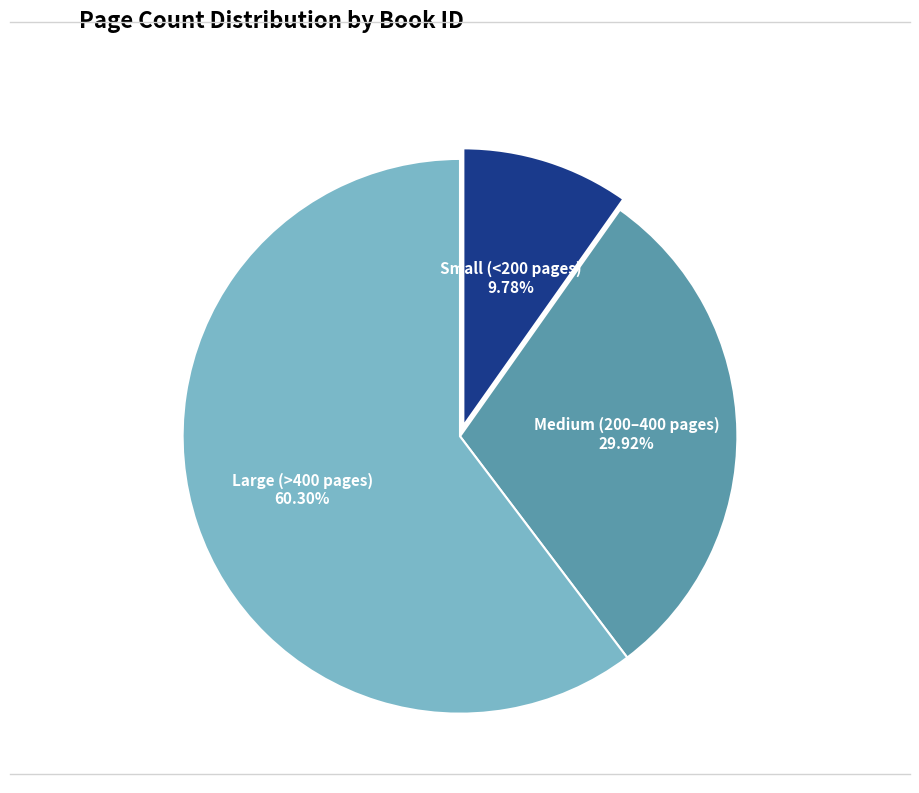

Between Medium (200–400 pages) and Large (>400 pages), which is larger?

Large (>400 pages)